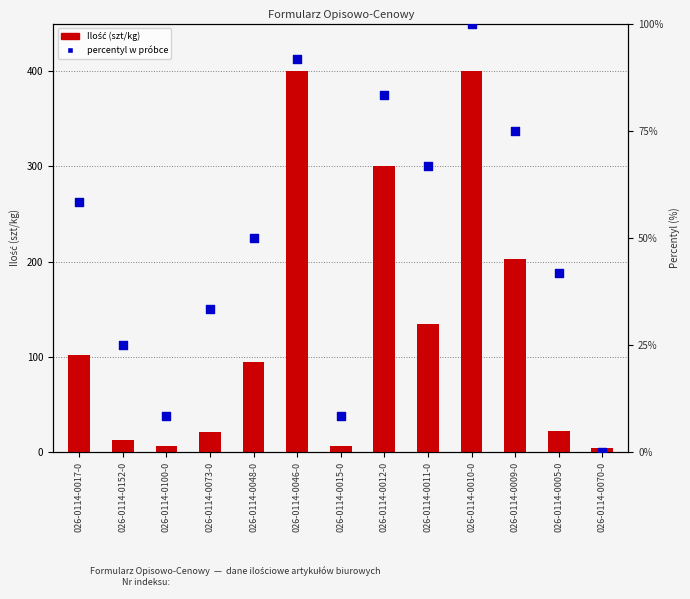

Which series has the largest total across all categories?

Ilość (szt/kg)